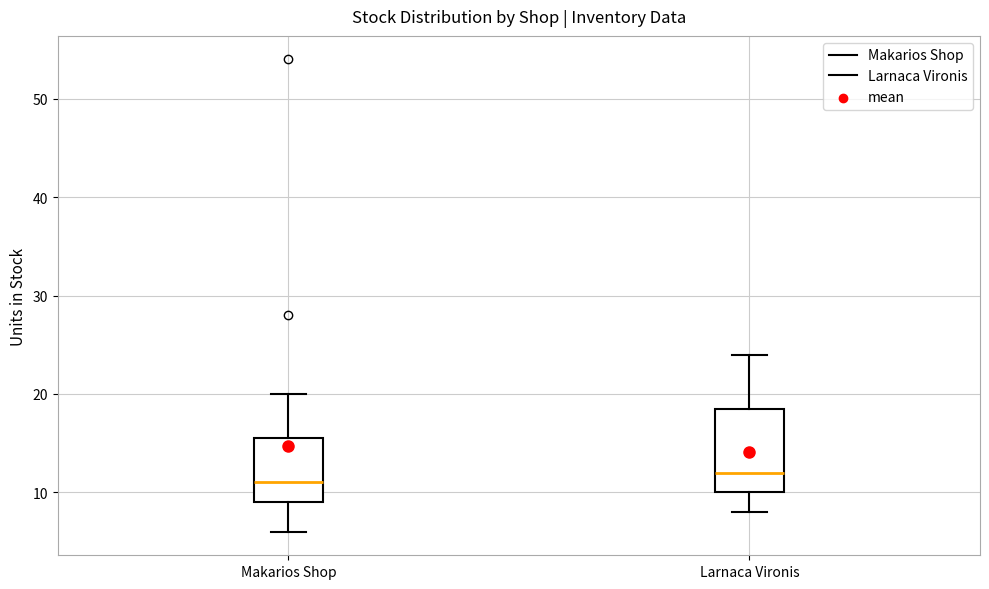

Reading left to right, transcribe this box plot: for each box, give where its median line is, the range the box spans, and where its two whiskers end, as read against the y-axis. The values are not printed on the chart, so give them approximately, as read against the axis.

Makarios Shop: median 11, box 9 to 16, whiskers 6 to 20
Larnaca Vironis: median 12, box 10 to 19, whiskers 8 to 24